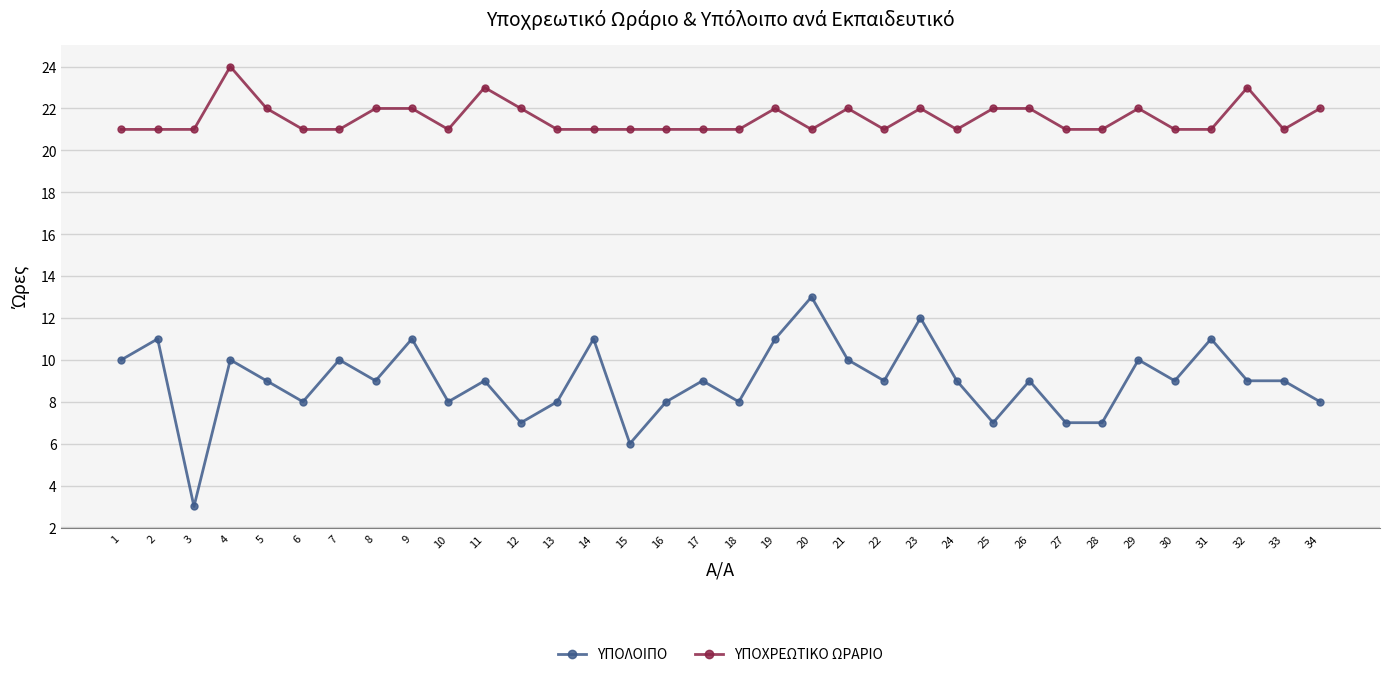

True or false: ΥΠΟΧΡΕΩΤΙΚΟ ΩΡΑΡΙΟ has more than 1 interior local peaks.

True